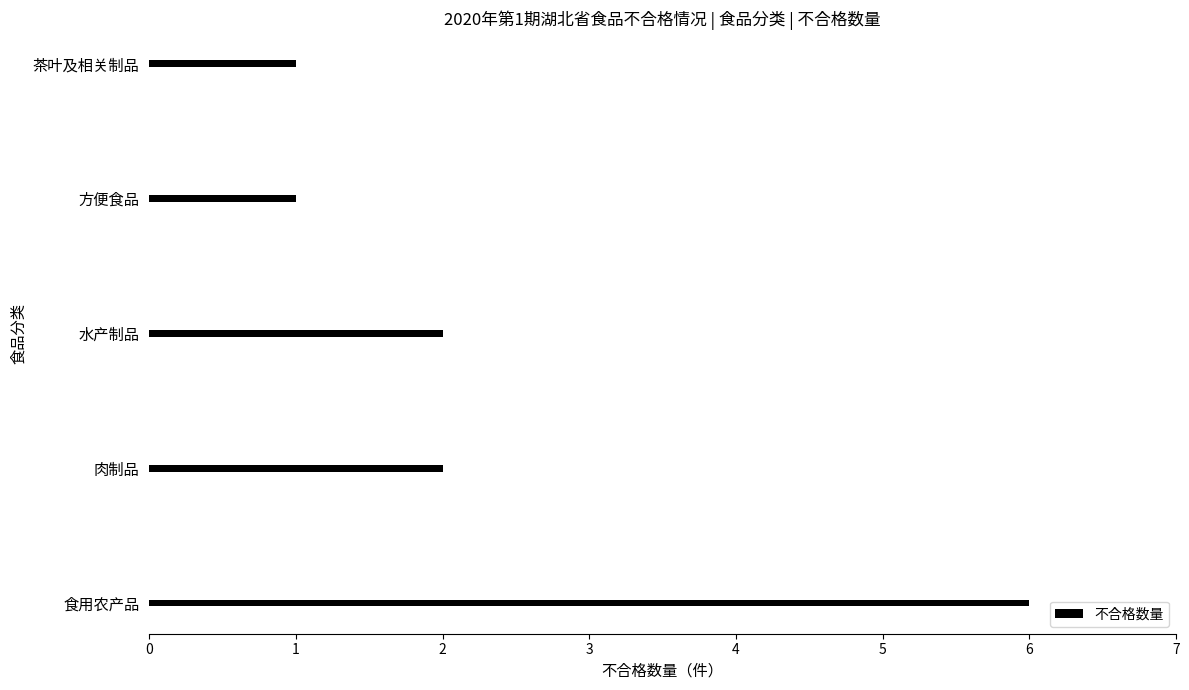

Reading bottom to top, list all the values displayed in this chart.

食用农产品=6	肉制品=2	水产制品=2	方便食品=1	茶叶及相关制品=1